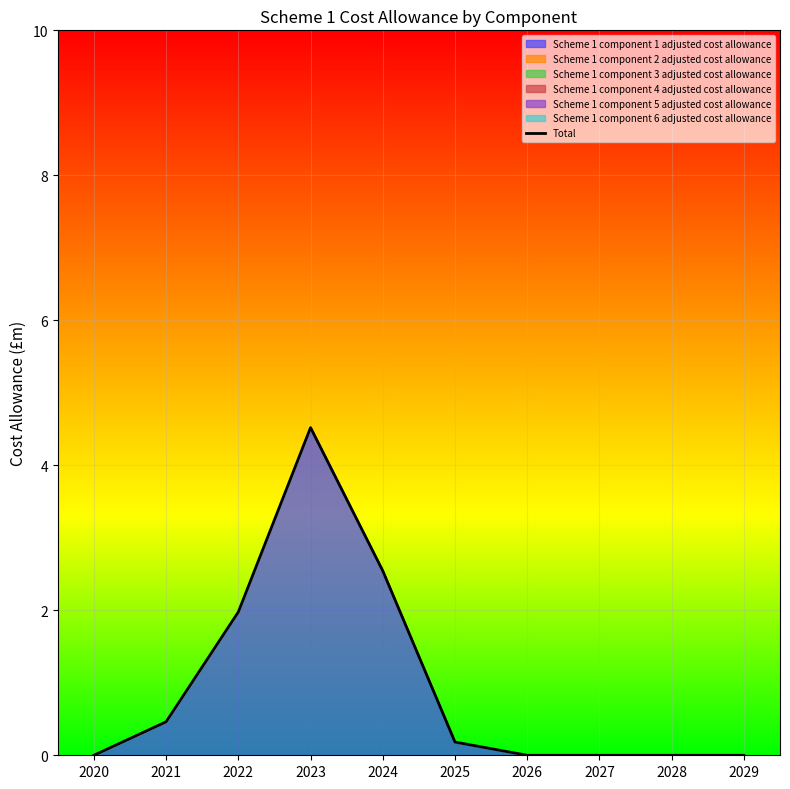

How many interior local peaks (higher than both neighbors) does the data have?

1